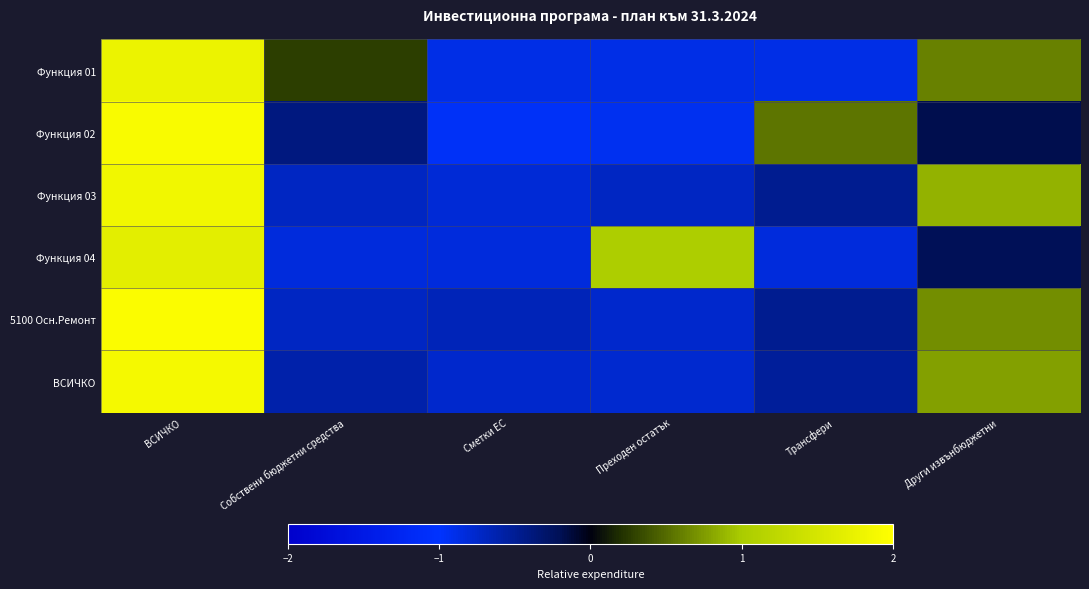

Reading left to right, list all the values displayed in this chart.

Функция 01: ВСИЧКО=1.8	Собствени бюджетни средства=0.3	Сметки ЕС=-0.9	Преходен остатък=-0.9	Трансфери=-0.9	Други извънбюджетни=0.6
Функция 02: ВСИЧКО=1.9	Собствени бюджетни средства=-0.4	Сметки ЕС=-1.0	Преходен остатък=-0.9	Трансфери=0.6	Други извънбюджетни=-0.2
Функция 03: ВСИЧКО=1.8	Собствени бюджетни средства=-0.7	Сметки ЕС=-0.8	Преходен остатък=-0.7	Трансфери=-0.5	Други извънбюджетни=0.9
Функция 04: ВСИЧКО=1.7	Собствени бюджетни средства=-0.8	Сметки ЕС=-0.8	Преходен остатък=1.0	Трансфери=-0.8	Други извънбюджетни=-0.2
5100 Осн.Ремонт: ВСИЧКО=1.9	Собствени бюджетни средства=-0.7	Сметки ЕС=-0.7	Преходен остатък=-0.8	Трансфери=-0.5	Други извънбюджетни=0.7
ВСИЧКО: ВСИЧКО=1.9	Собствени бюджетни средства=-0.6	Сметки ЕС=-0.8	Преходен остатък=-0.8	Трансфери=-0.5	Други извънбюджетни=0.8